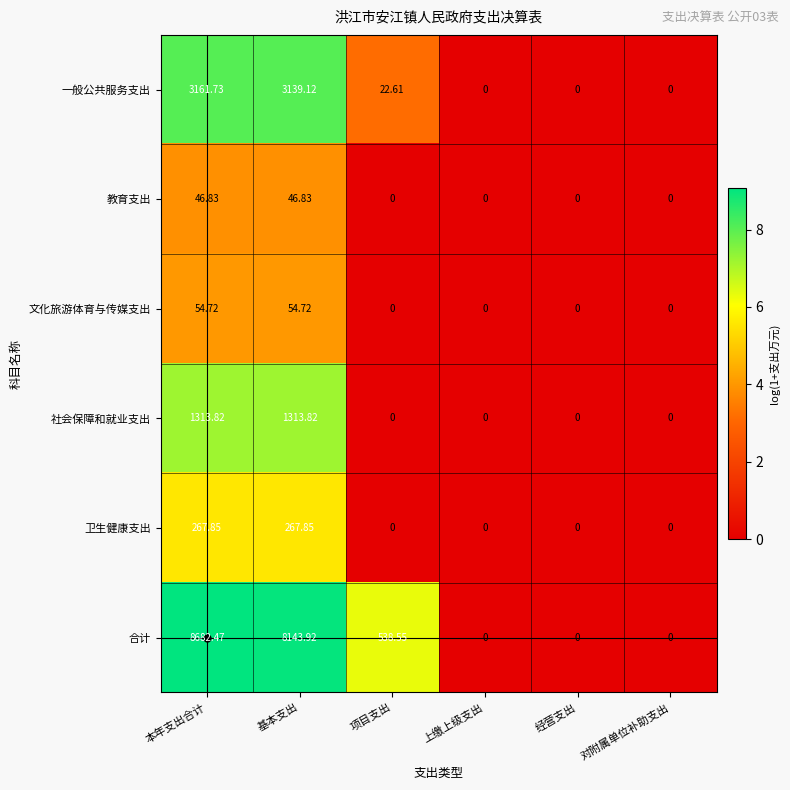

Between 本年支出合计 and 项目支出, which series saw the biggest shift?

合计